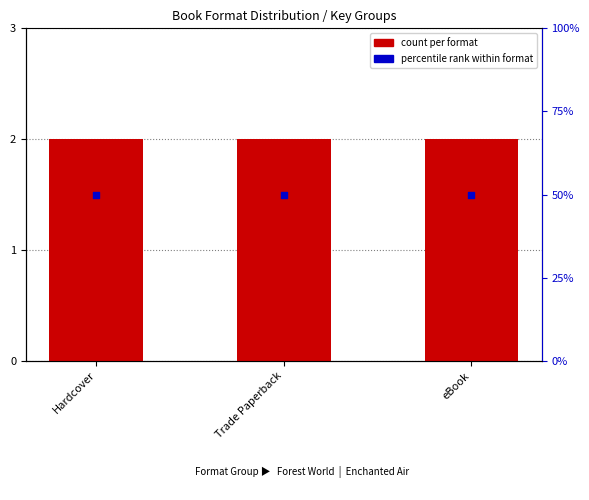

At which category is the sum across all series the highest?

Hardcover